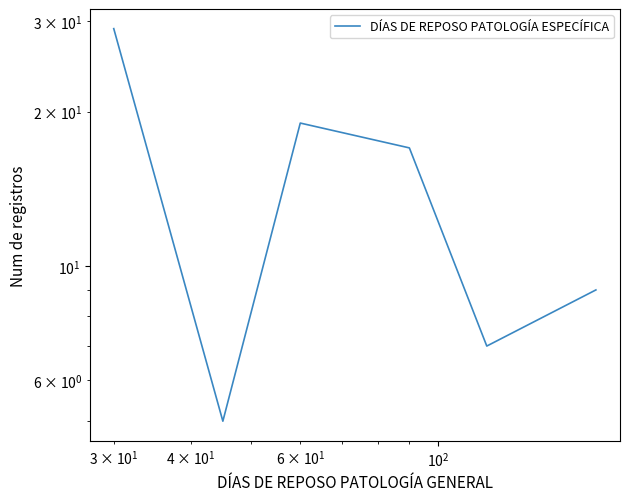

What is the sum of all values?

86